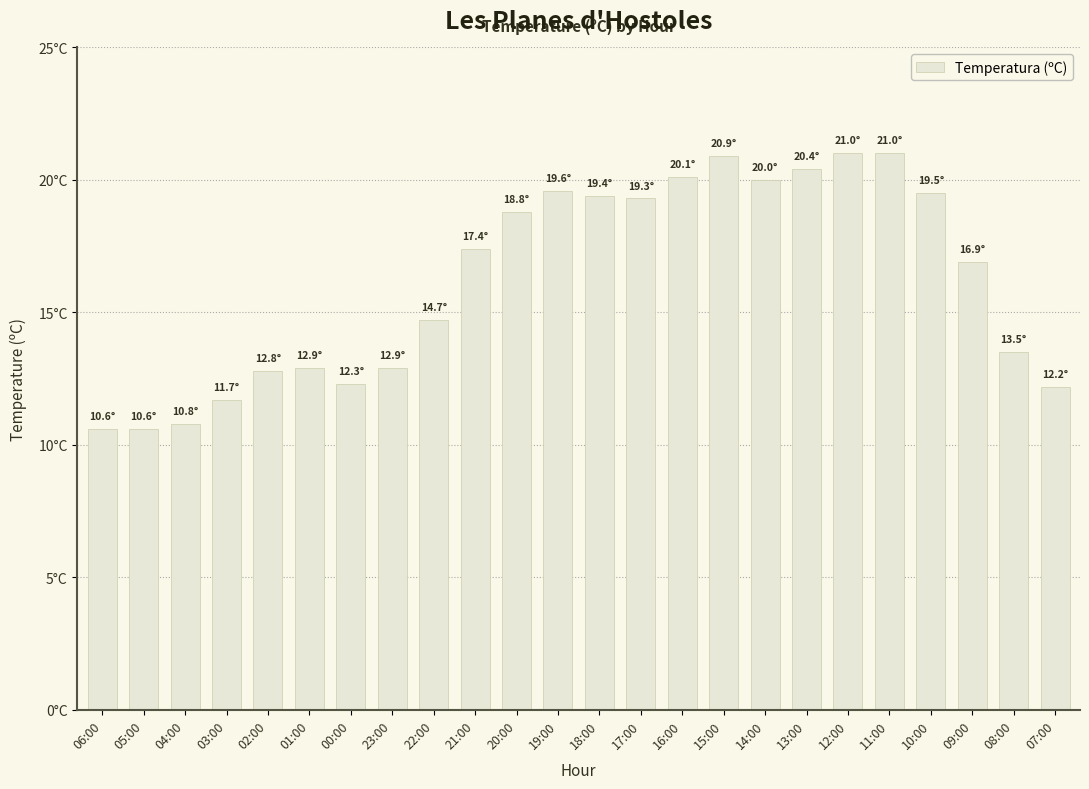

What is the difference between the values at 09:00 and 05:00?

6.3